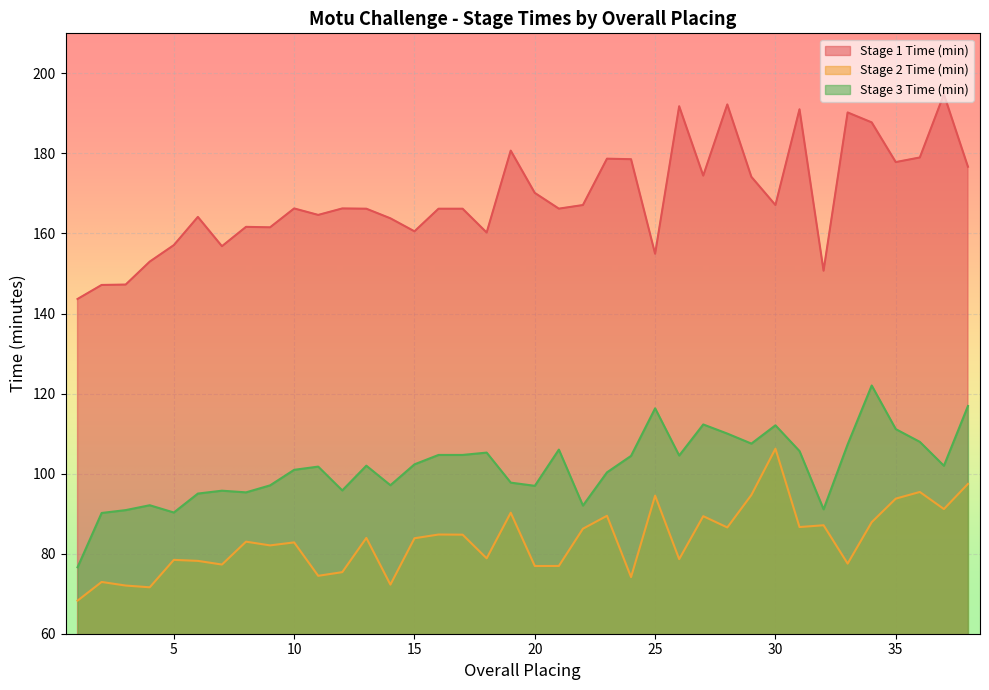

At which category is the sum across all series the highest?

34